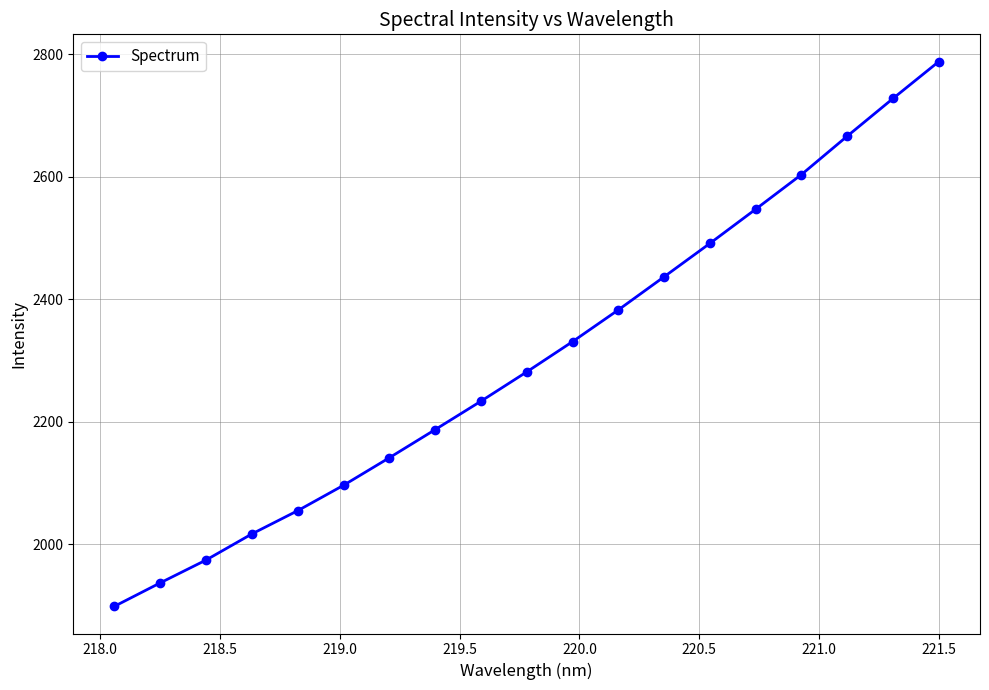

What is the maximum value shown in the chart?

2787.7